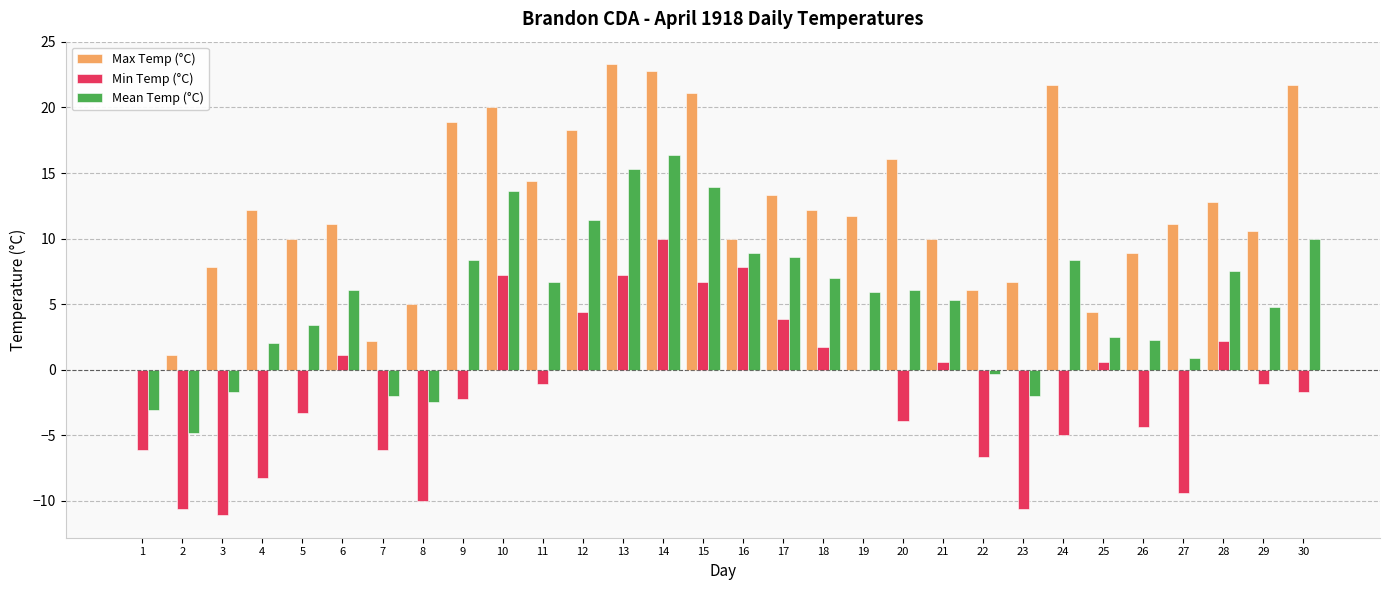

What is the greatest value displayed?

23.3